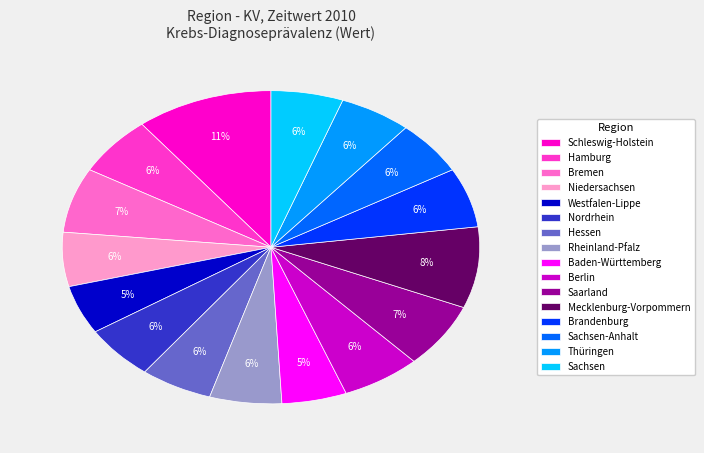

Which category has the biggest portion of the pie?

Schleswig-Holstein